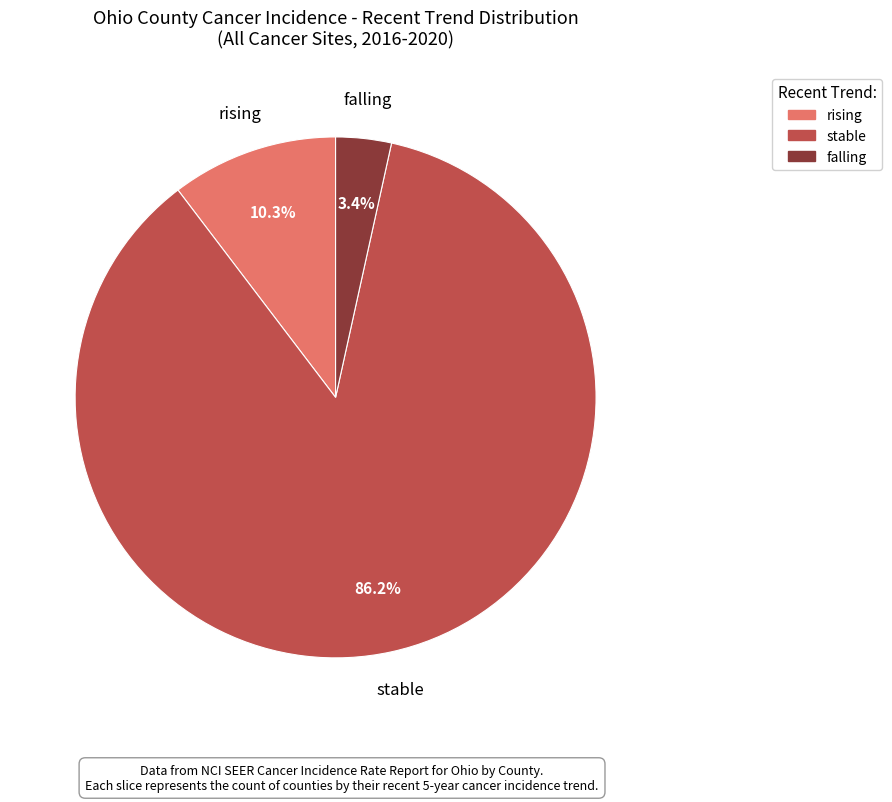

How many slices are in this pie chart?

3